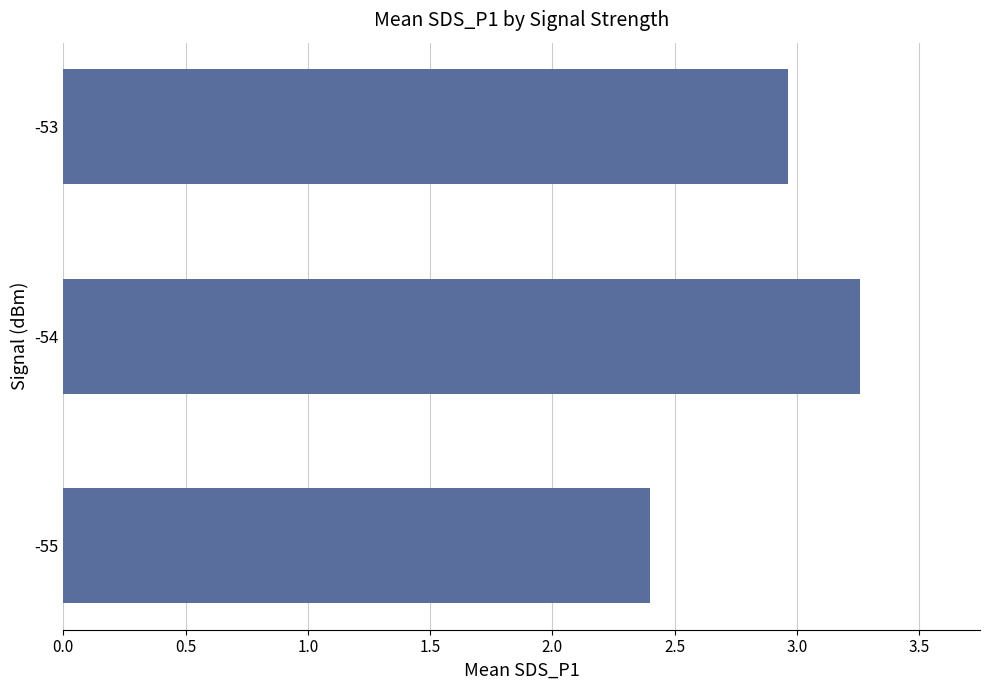

What is the smallest value displayed?

2.4